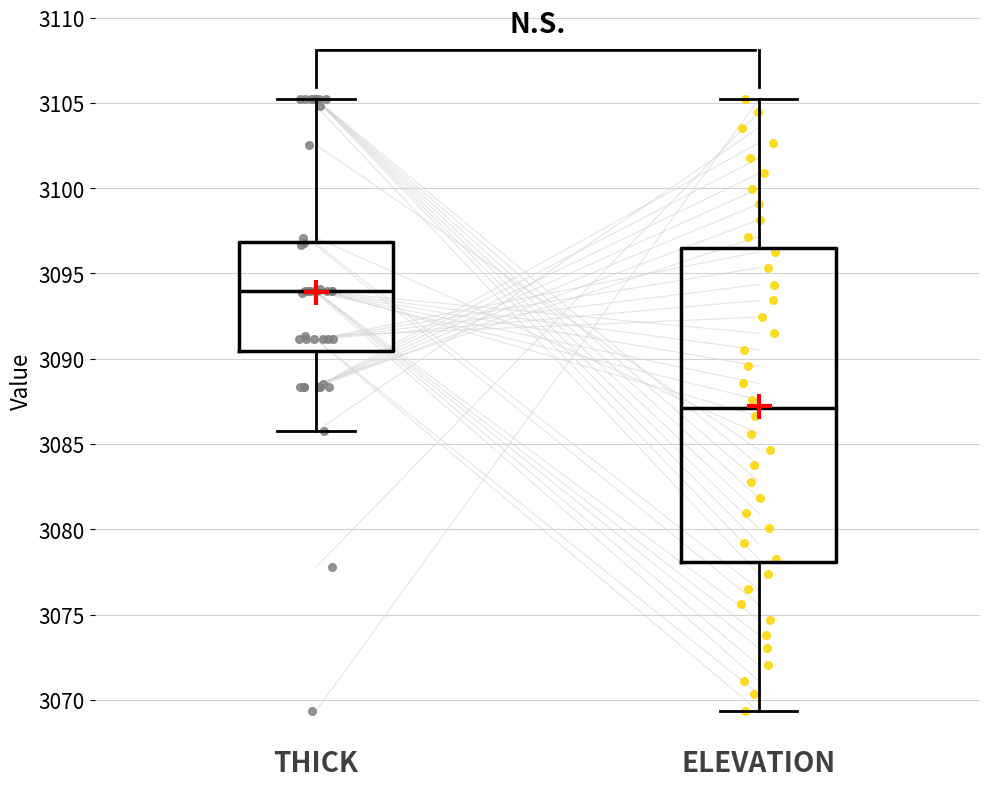

Reading left to right, transcribe this box plot: for each box, give where its median line is, the range the box spans, and where its two whiskers end, as read against the y-axis. The values are not printed on the chart, so give them approximately, as read against the axis.

THICK: median 3094.0, box 3090.5 to 3097.0, whiskers 3085.5 to 3105.0
ELEVATION: median 3087.0, box 3078.0 to 3096.5, whiskers 3069.5 to 3105.0